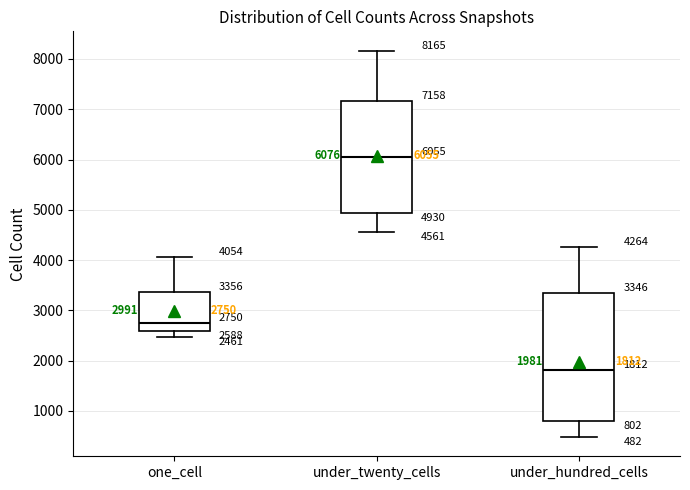

Which box's median line is the highest?

under_twenty_cells